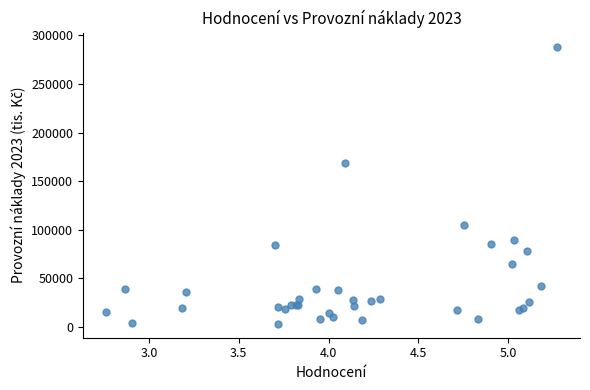

What Y value in the scatter plot is closest to 145898?

168317